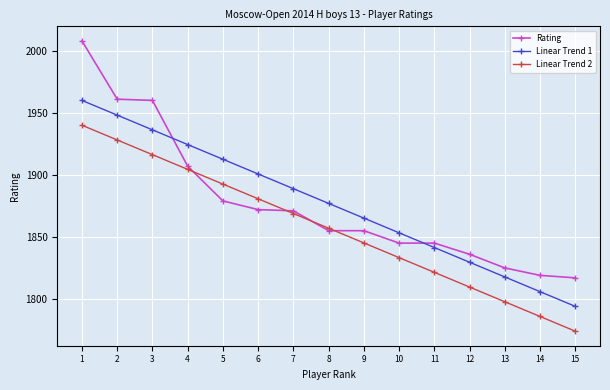

What is the total value across all series at 4?

5735.9